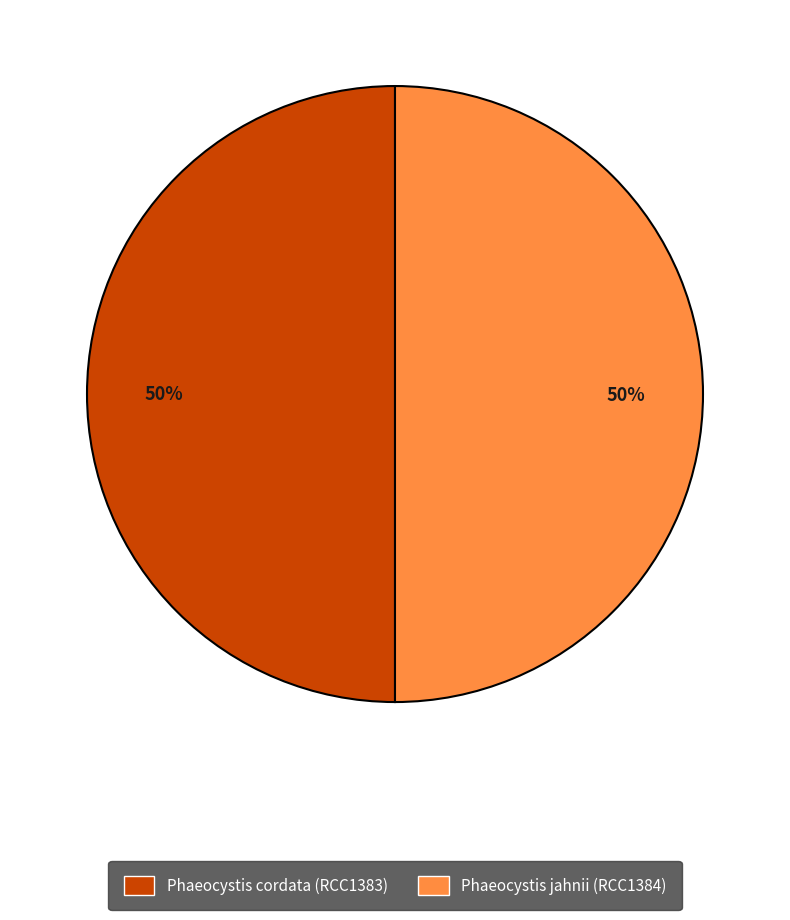

What is the ratio of the value at Phaeocystis cordata (RCC1383) to the value at Phaeocystis jahnii (RCC1384)?

1.0